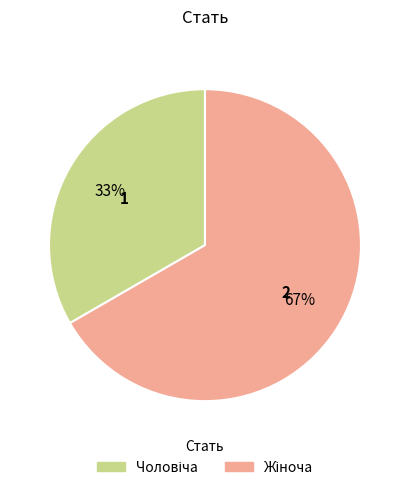

To the nearest percent, what is the average slice percentage?

50%